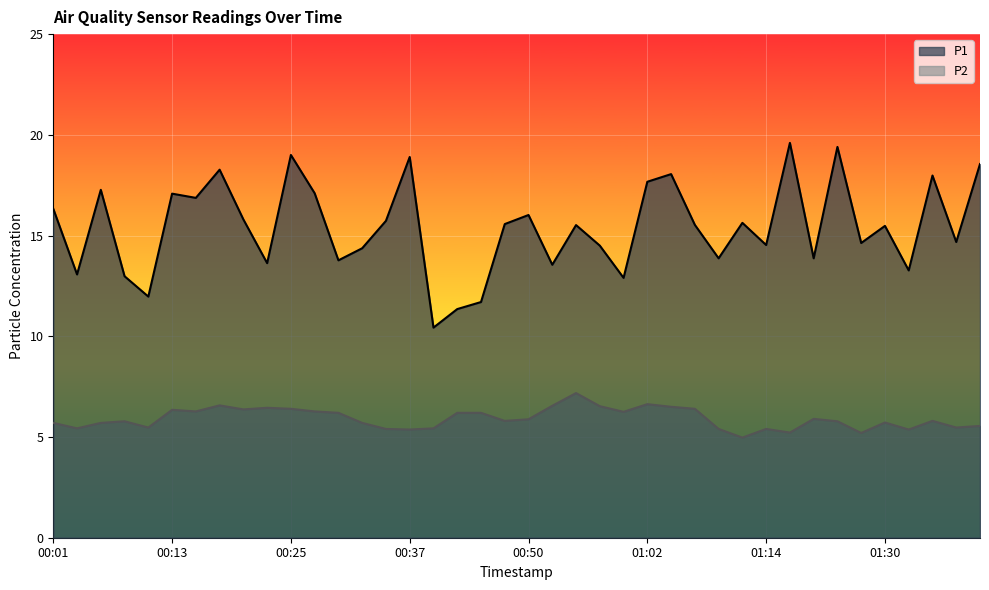

True or false: P1 has a value of 14.5 at 00:57.

True